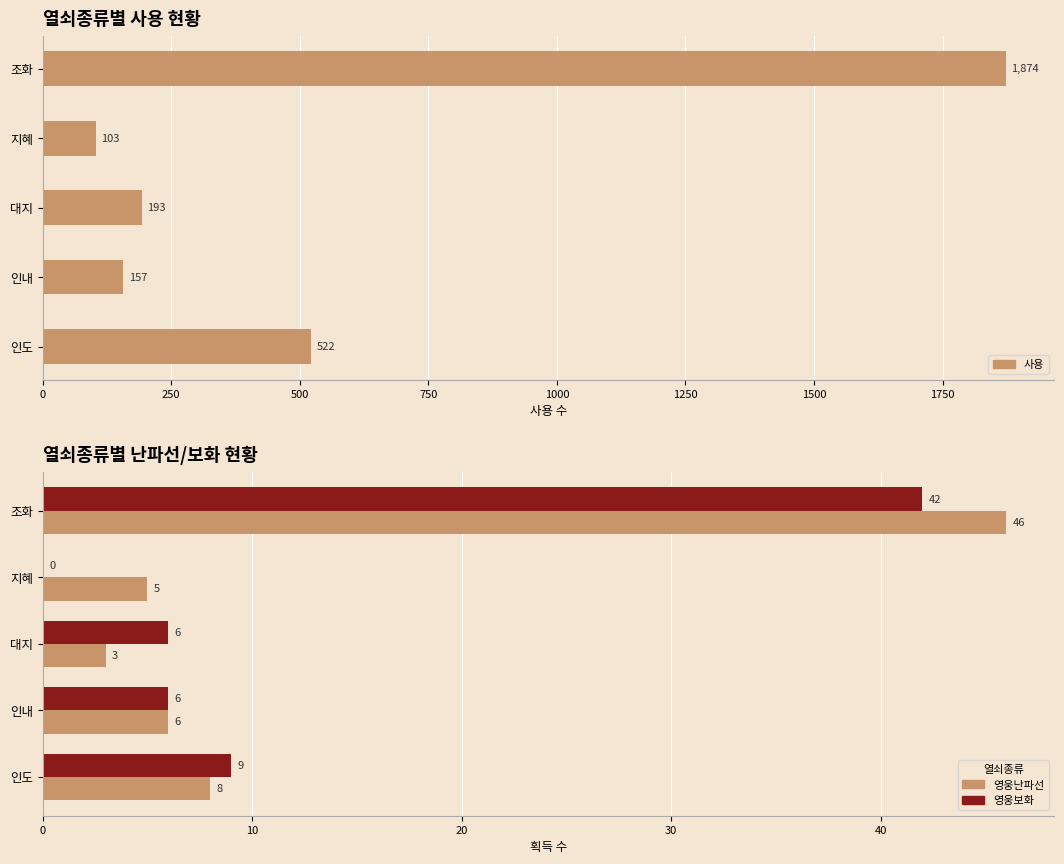

What is the total value across all series at 조화?

1962